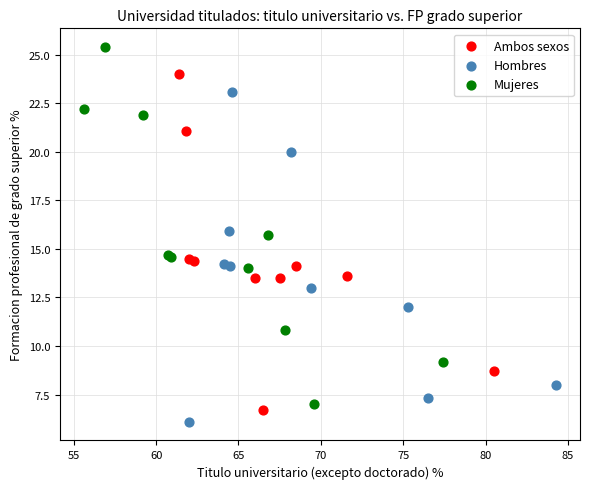

Which series contains the highest Y value?

Mujeres